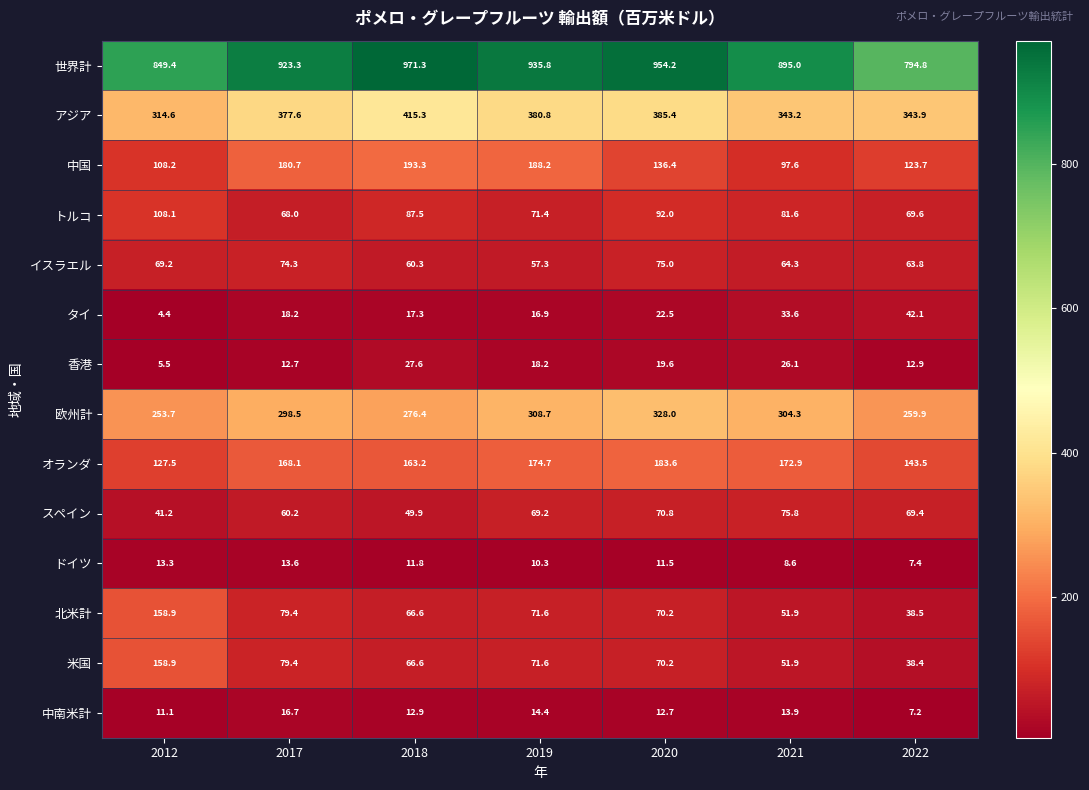

Between 2018 and 2022, which series saw the biggest shift?

世界計